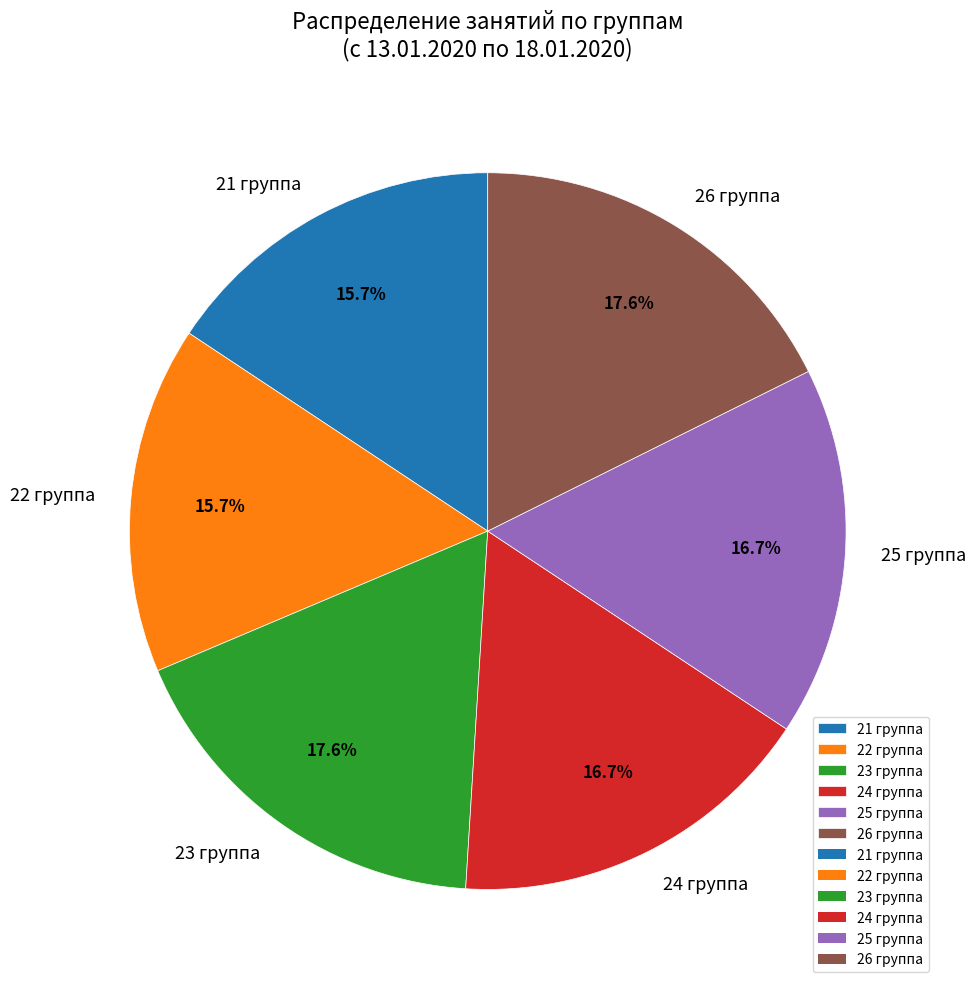

What is the ratio of the value at 21 группа to the value at 22 группа?

1.0